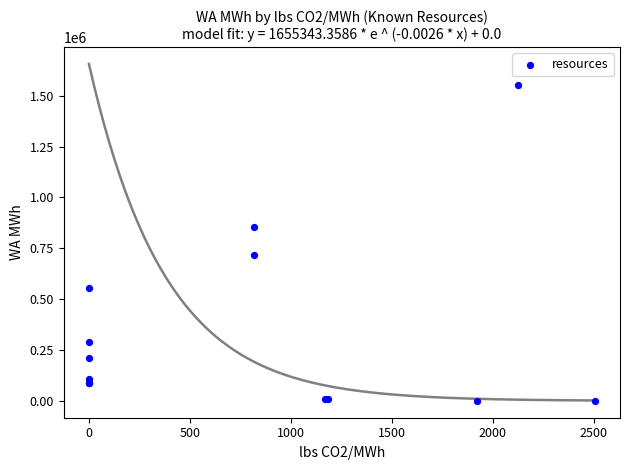

What Y value in the scatter plot is closest to 776006?

719034.6